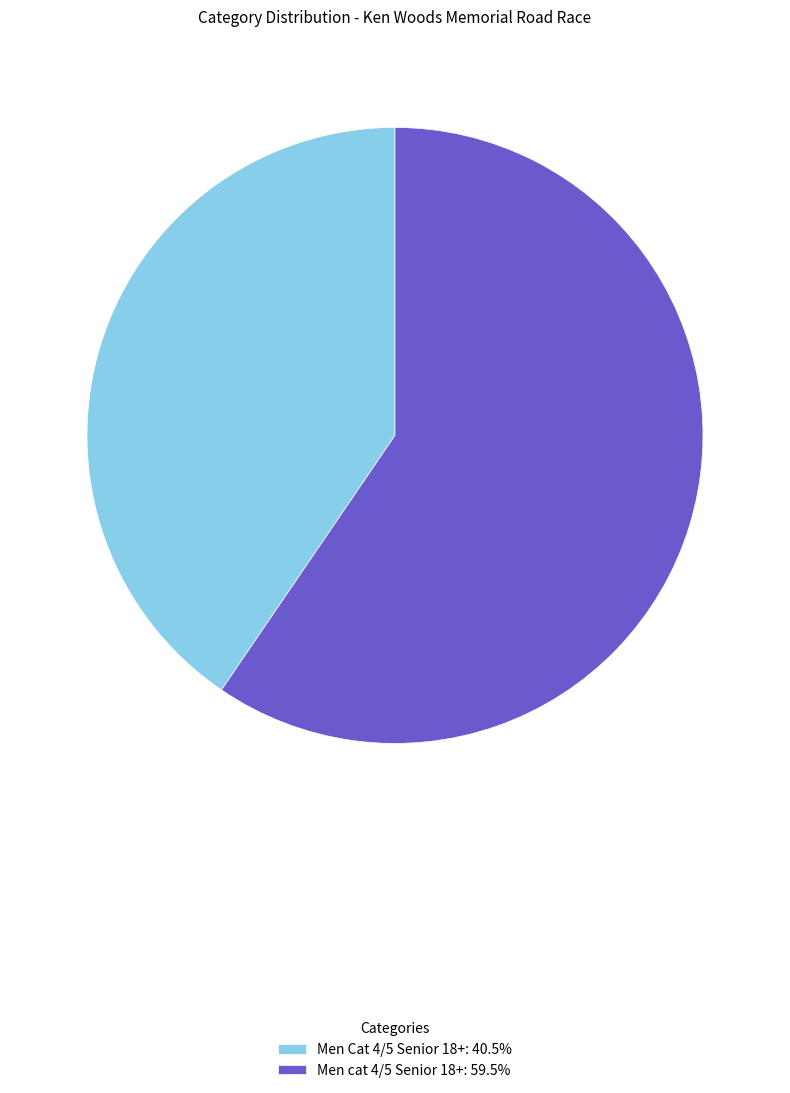

Which category accounts for the majority?

Men cat 4/5 Senior 18+